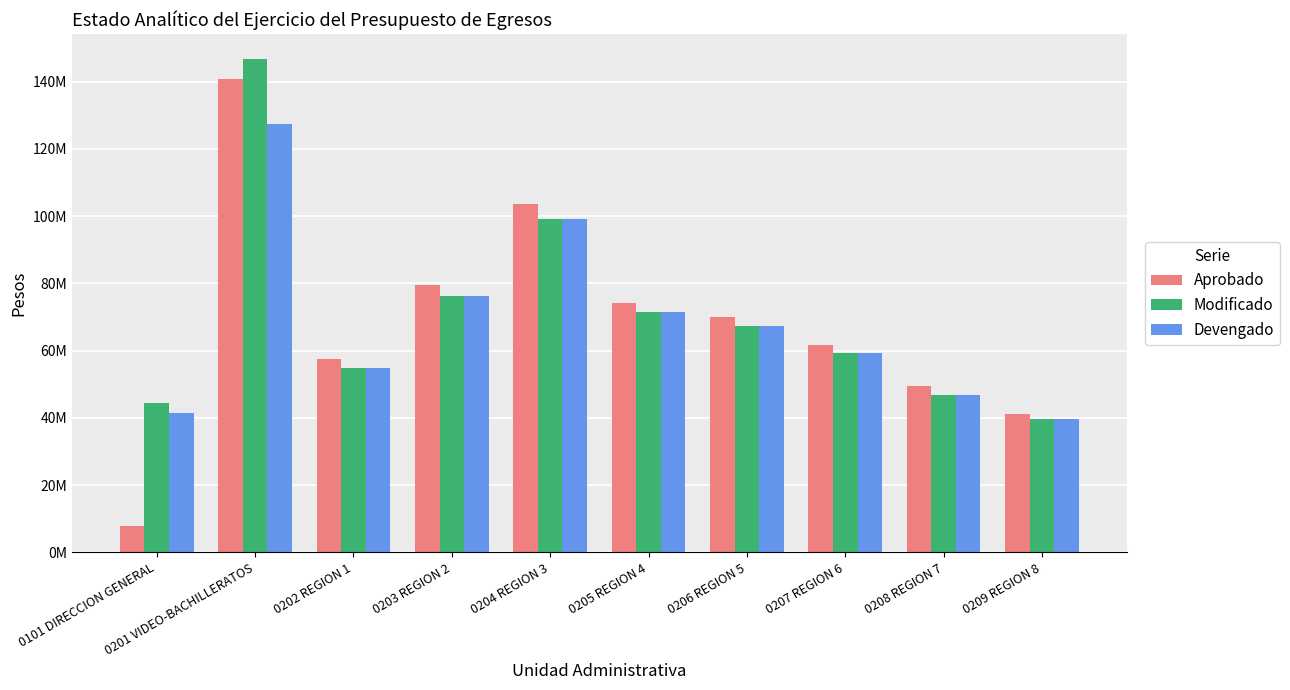

What is the value of the Modificado bar at the 1st from the left?

44521559.8